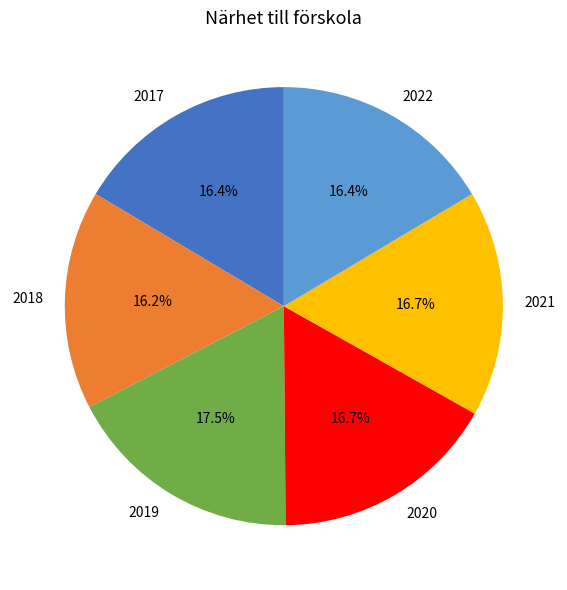

How many slices are in this pie chart?

6